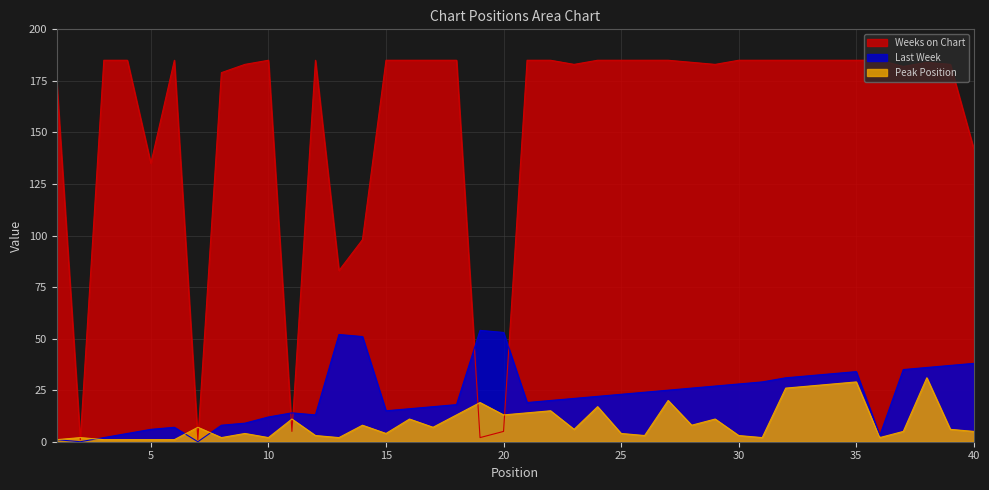

Where does the Peak Position series first go above 6?

7